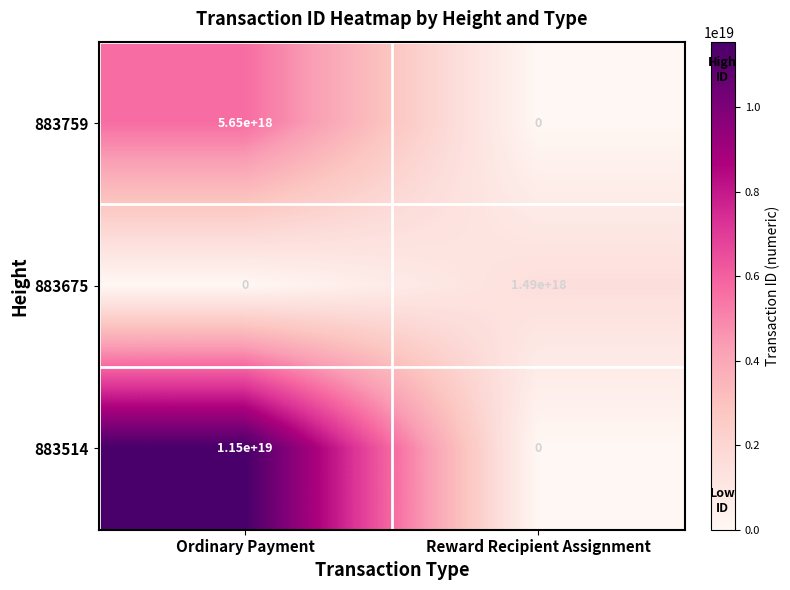

Which series has the largest range (max minus min)?

883514